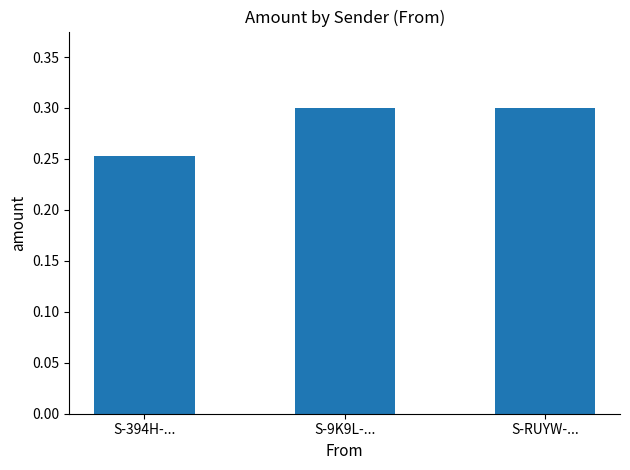

Which category has the lowest value across all series?

S-394H-...